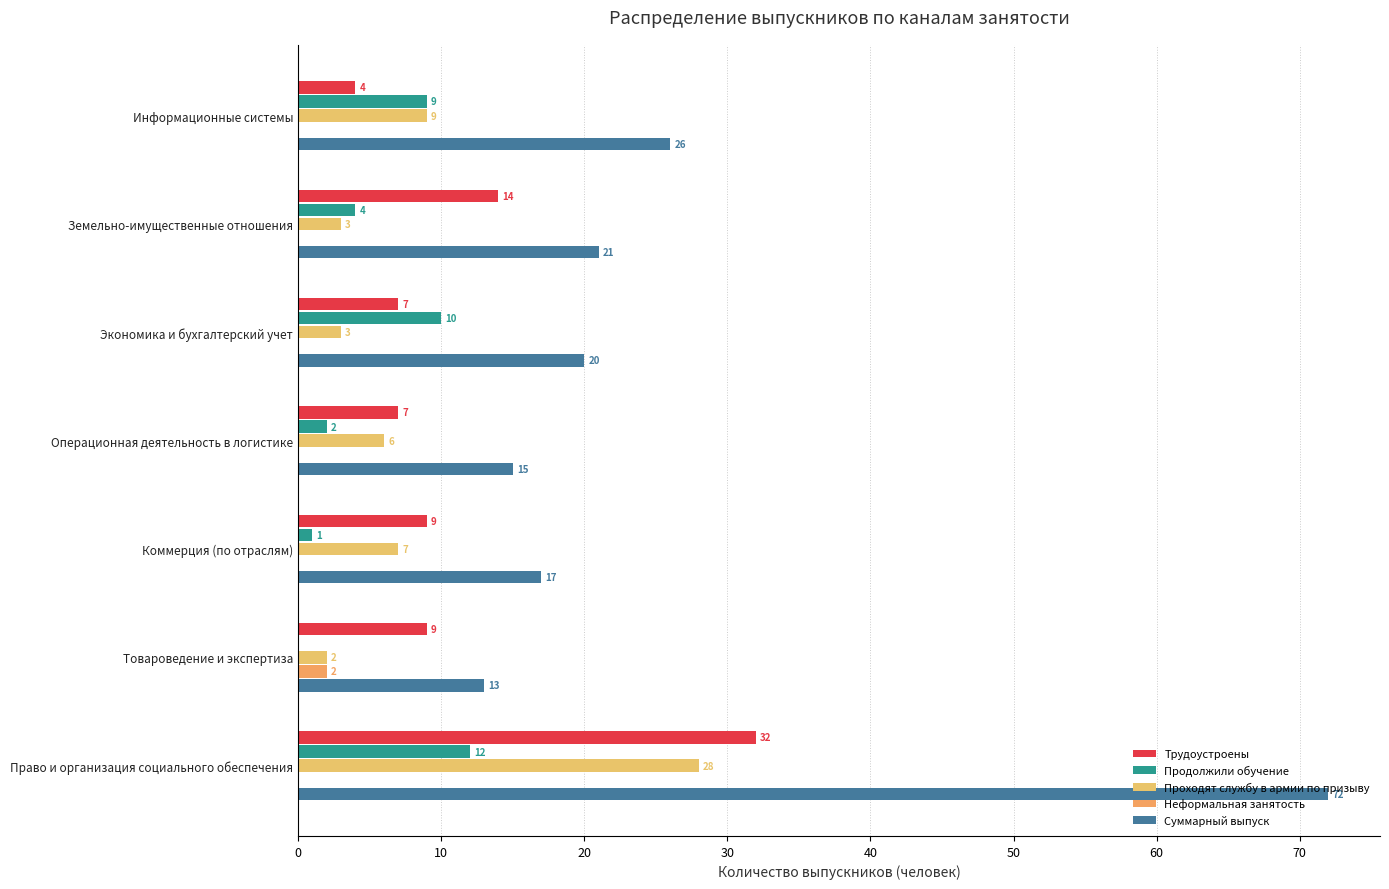

How many data points does each series have?

7